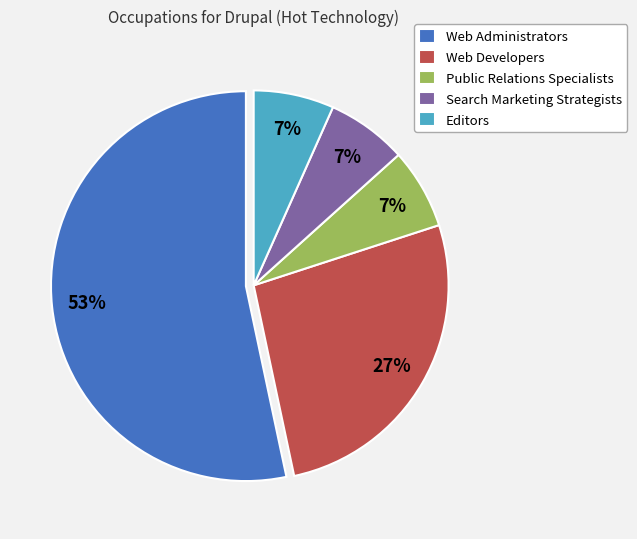

Which slice is the largest?

Web Administrators